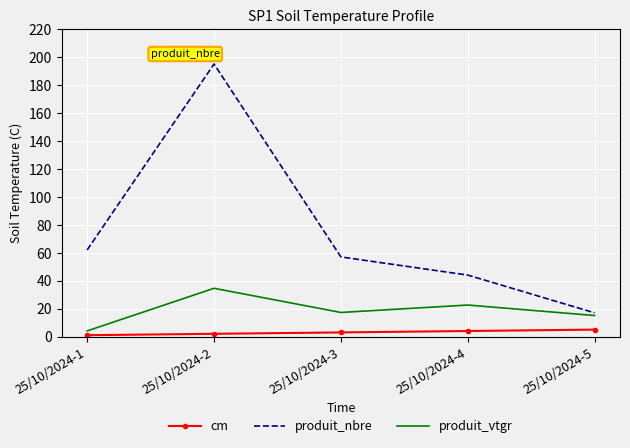

What is the minimum value shown in the chart?

1.0